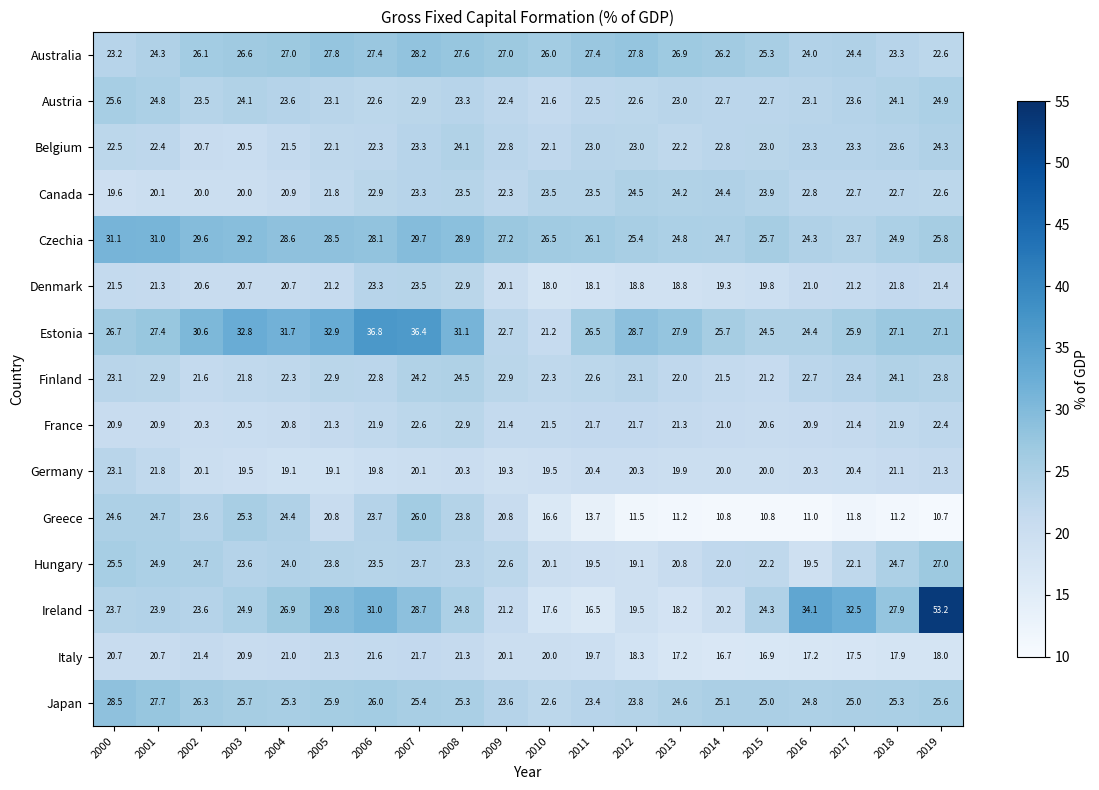

What value does the Canada series have at 2006?

22.9